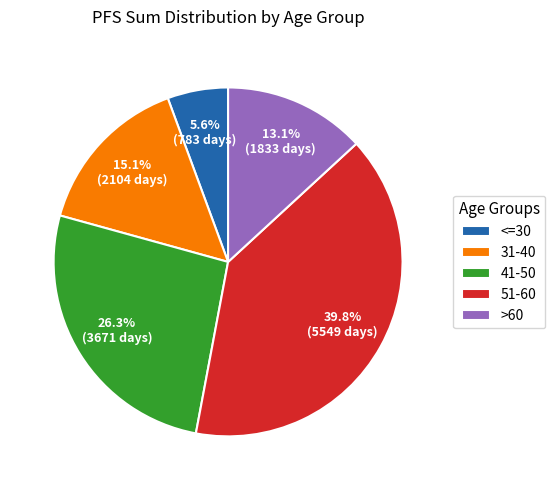

Between 31-40 and 51-60, which is larger?

51-60